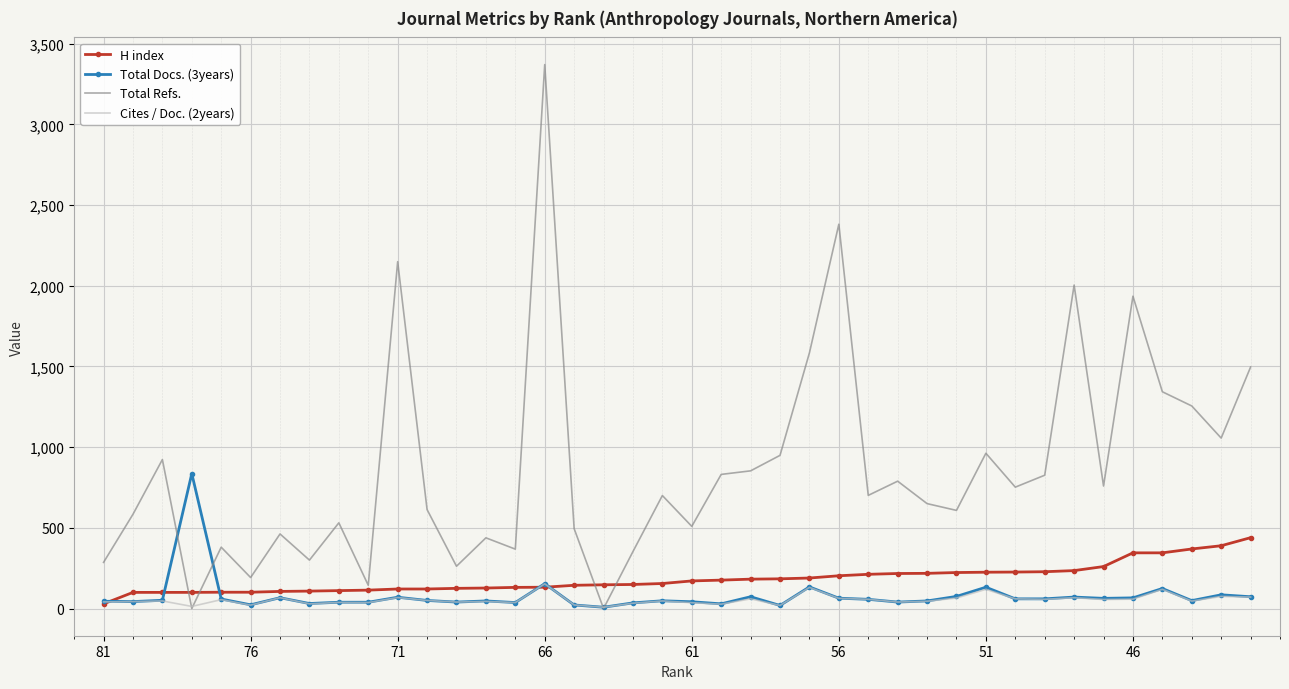

Is the value of Total Docs. (3years) at 13 greater than the value of Cites / Doc. (2years) at 35?

No